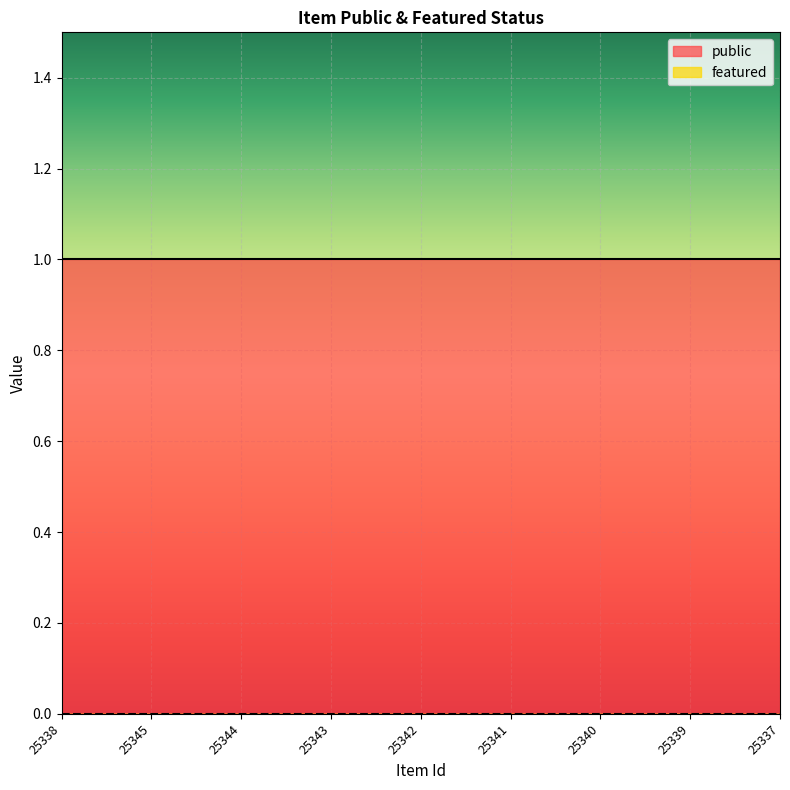

True or false: featured and public intersect in this chart.

False